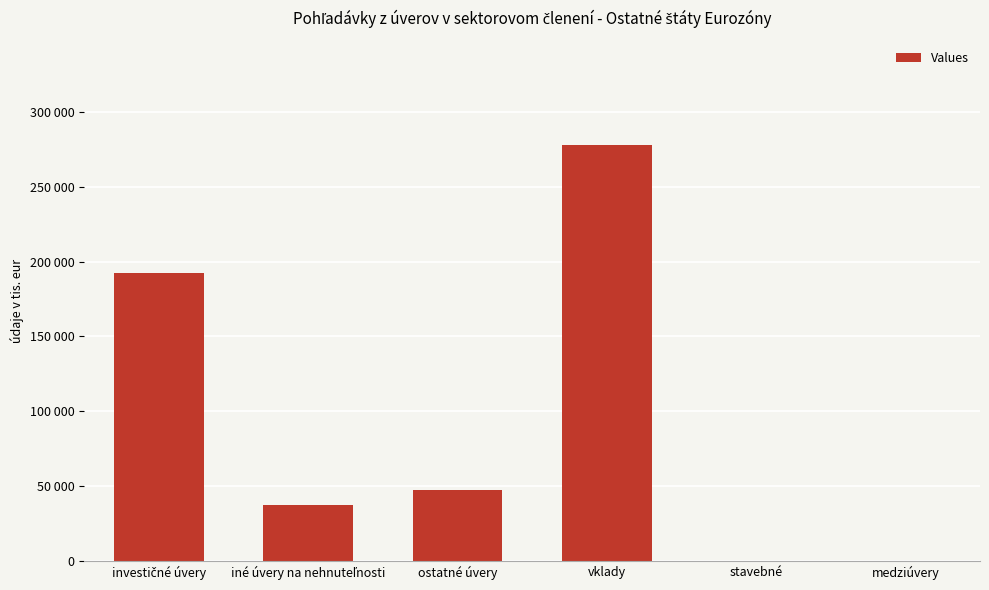

Are the bars horizontal?

No